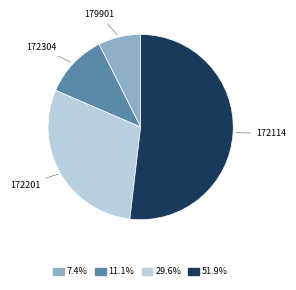

Which slice is the largest?

172114